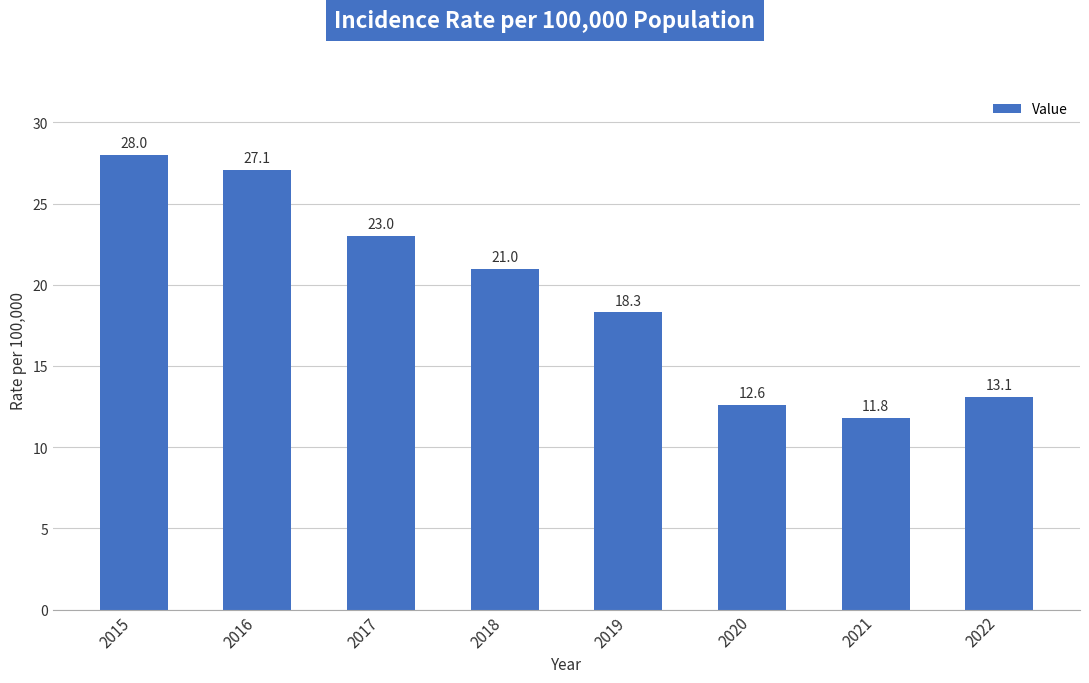

Which label corresponds to the smallest value in the chart?

2021